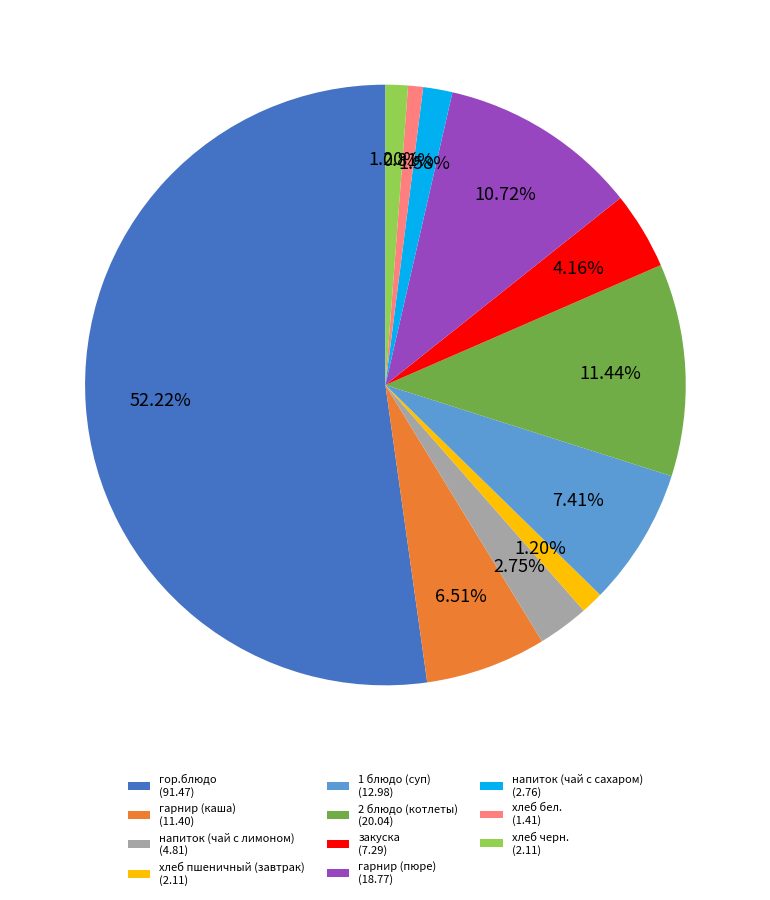

Is there a majority slice in this chart?

Yes